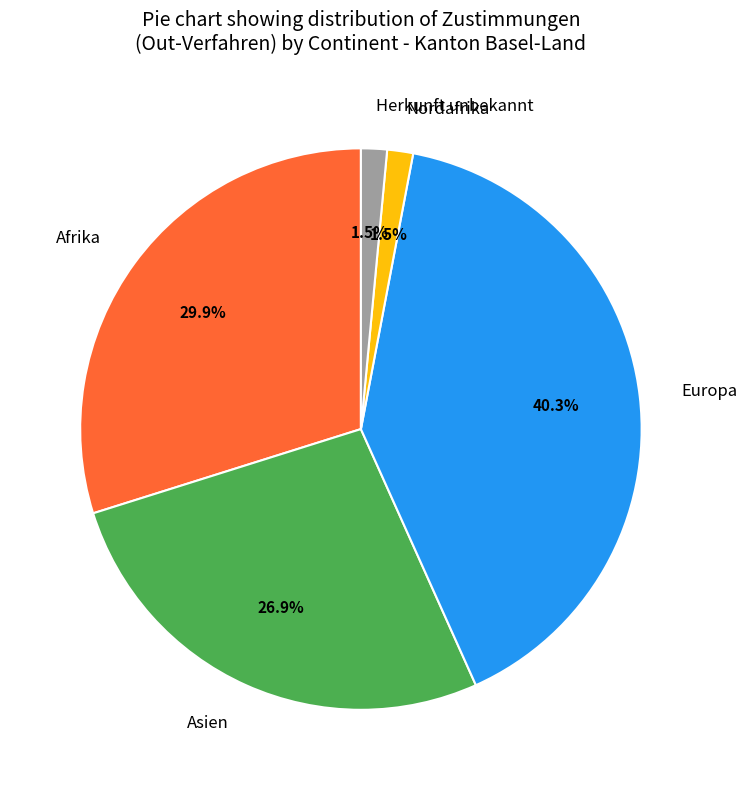

How many segments does this pie chart have?

5